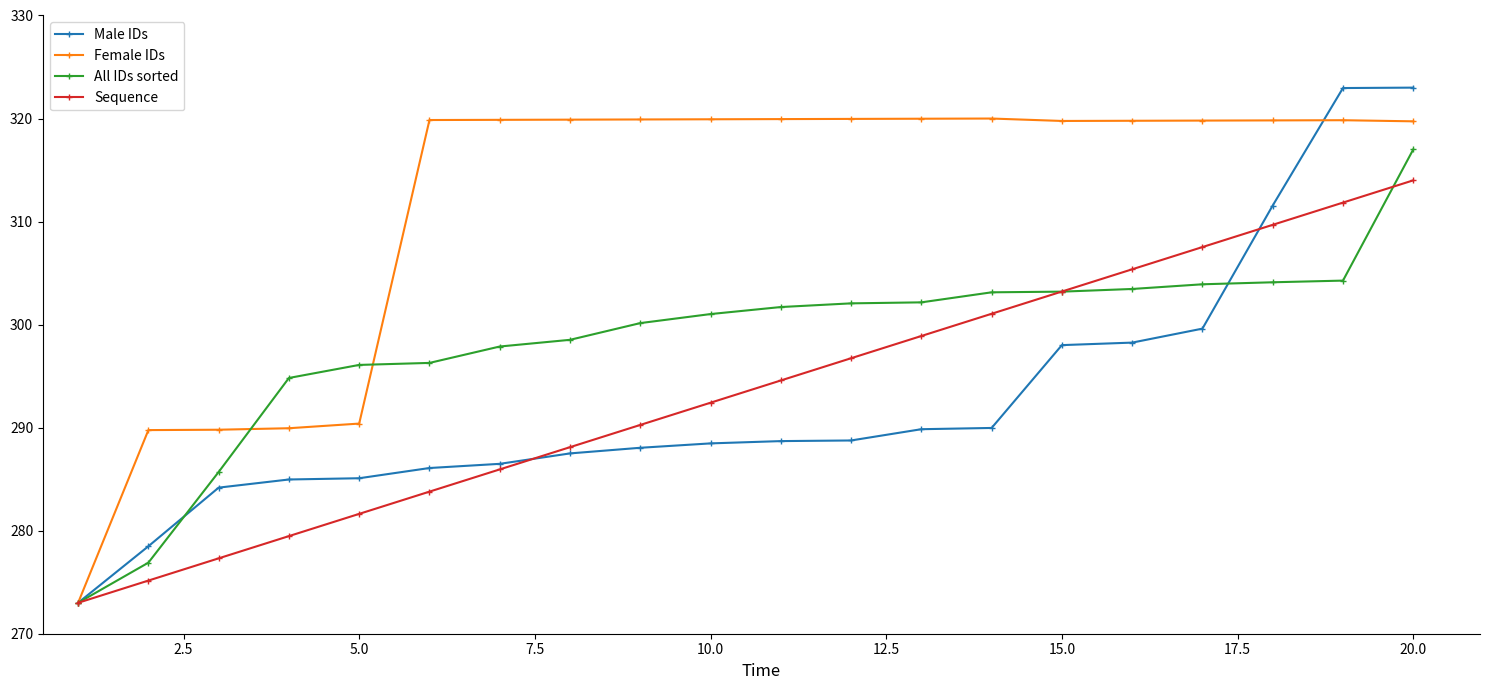

What is the value of the Sequence point at the 4th from the left?

279.5